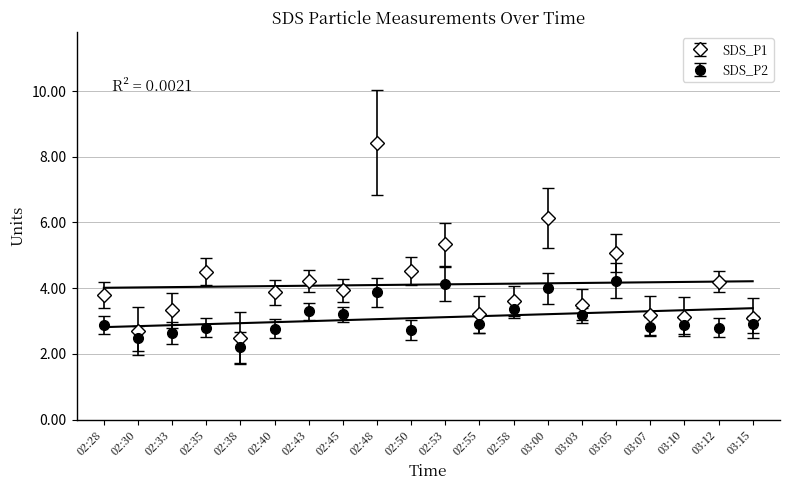

Reading left to right, extract all data points from this chart.

SDS_P1: 02:28=3.8	02:30=2.7	02:33=3.3	02:35=4.5	02:38=2.5	02:40=3.9	02:43=4.2	02:45=3.9	02:48=8.4	02:50=4.5	02:53=5.3	02:55=3.2	02:58=3.6	03:00=6.1	03:03=3.5	03:05=5.1	03:07=3.2	03:10=3.1	03:12=4.2	03:15=3.1
SDS_P2: 02:28=2.9	02:30=2.5	02:33=2.6	02:35=2.8	02:38=2.2	02:40=2.8	02:43=3.3	02:45=3.2	02:48=3.9	02:50=2.7	02:53=4.1	02:55=2.9	02:58=3.4	03:00=4.0	03:03=3.2	03:05=4.2	03:07=2.8	03:10=2.9	03:12=2.8	03:15=2.9